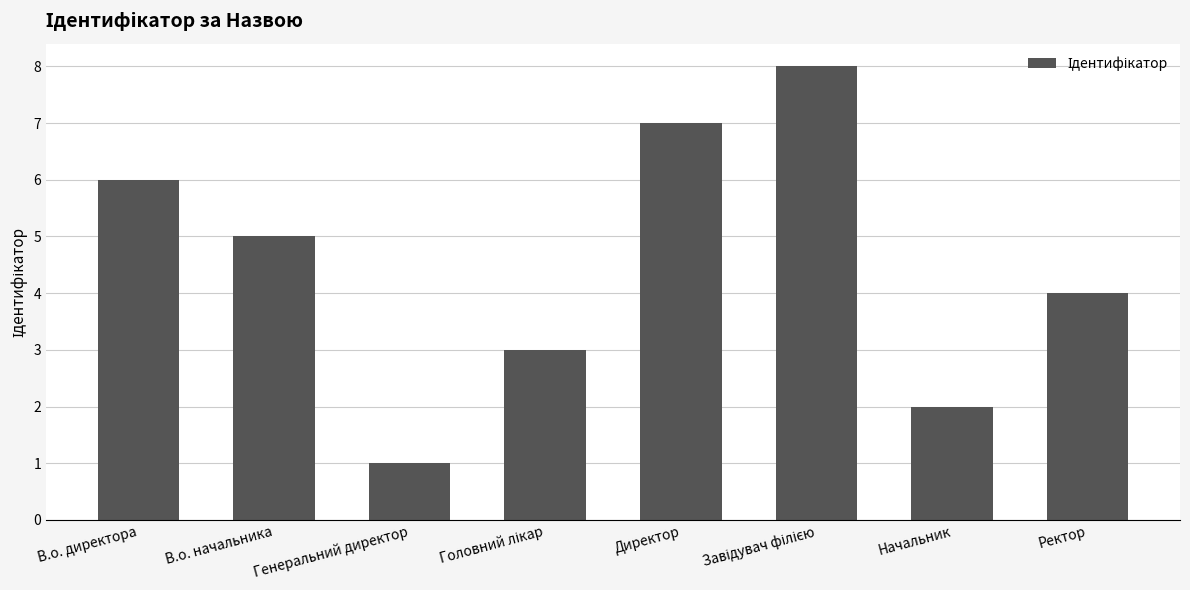

Are the bars grouped side by side (vs. stacked)?

No